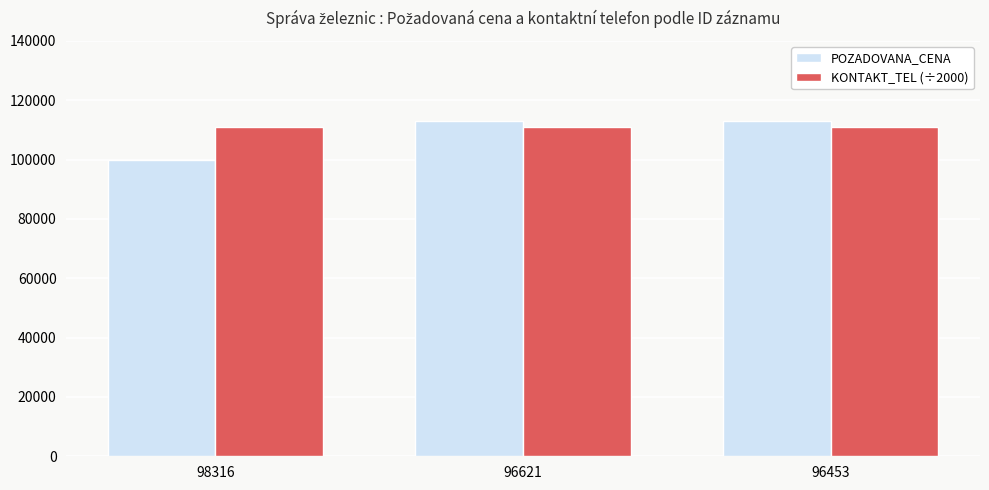

Is the value of KONTAKT_TEL (÷2000) at 98316 greater than the value of POZADOVANA_CENA at 96453?

No